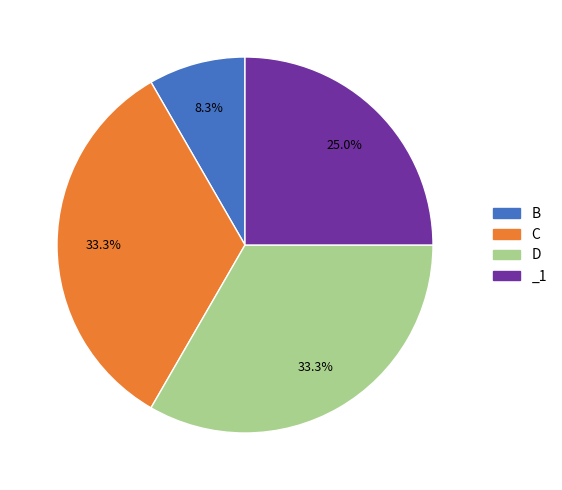

How many slices are in this pie chart?

4